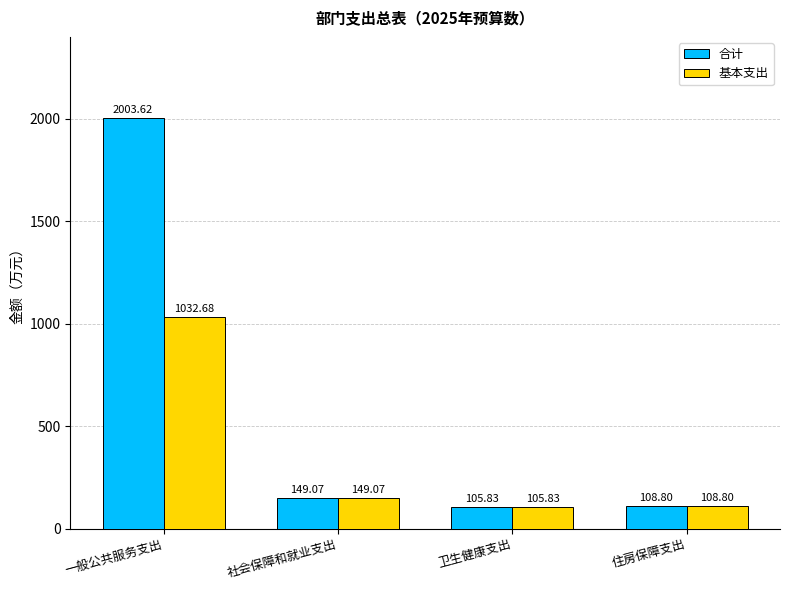

Which label corresponds to the smallest value in the chart?

卫生健康支出